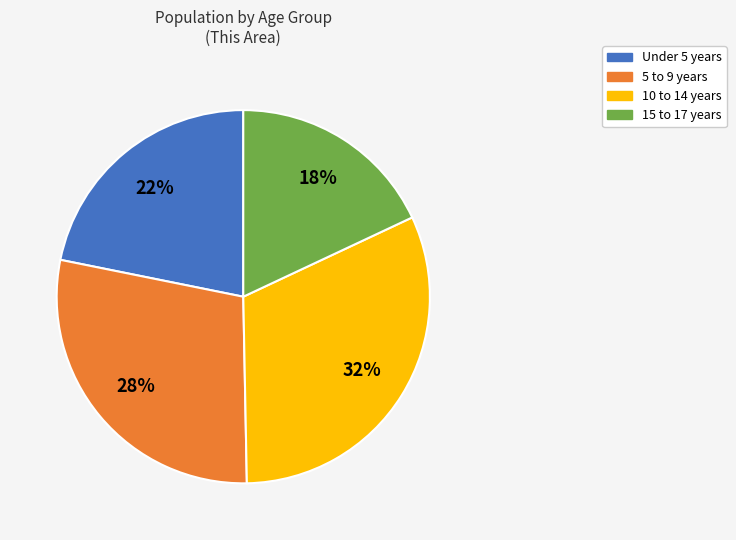

Does any single category account for the majority?

No